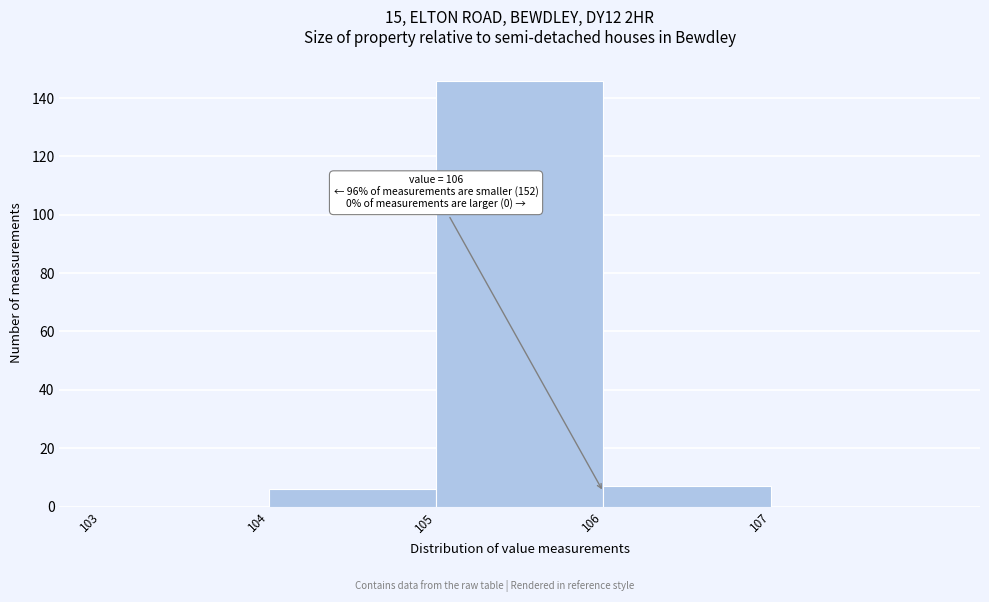

Over which range of the x-axis is the bar tallest?

105 to 106